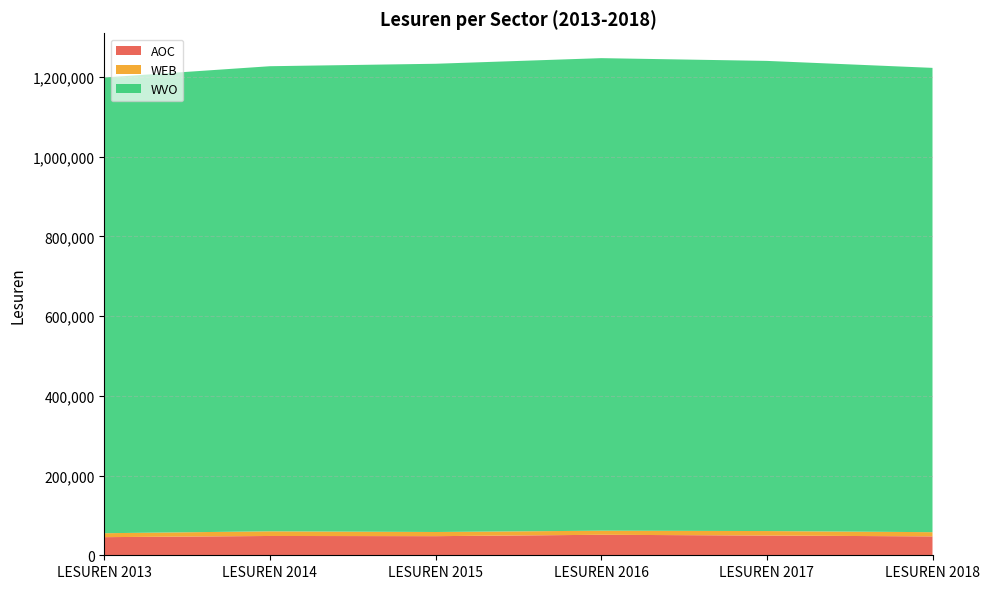

Reading right to left, extract all data points from this chart.

LESUREN 2013: 1143234	9869	45478
LESUREN 2014: 1166693	11693	48419
LESUREN 2015: 1174568	10441	47954
LESUREN 2016: 1185403	10234	51417
LESUREN 2017: 1179379	11271	49499
LESUREN 2018: 1164707	10597	47358